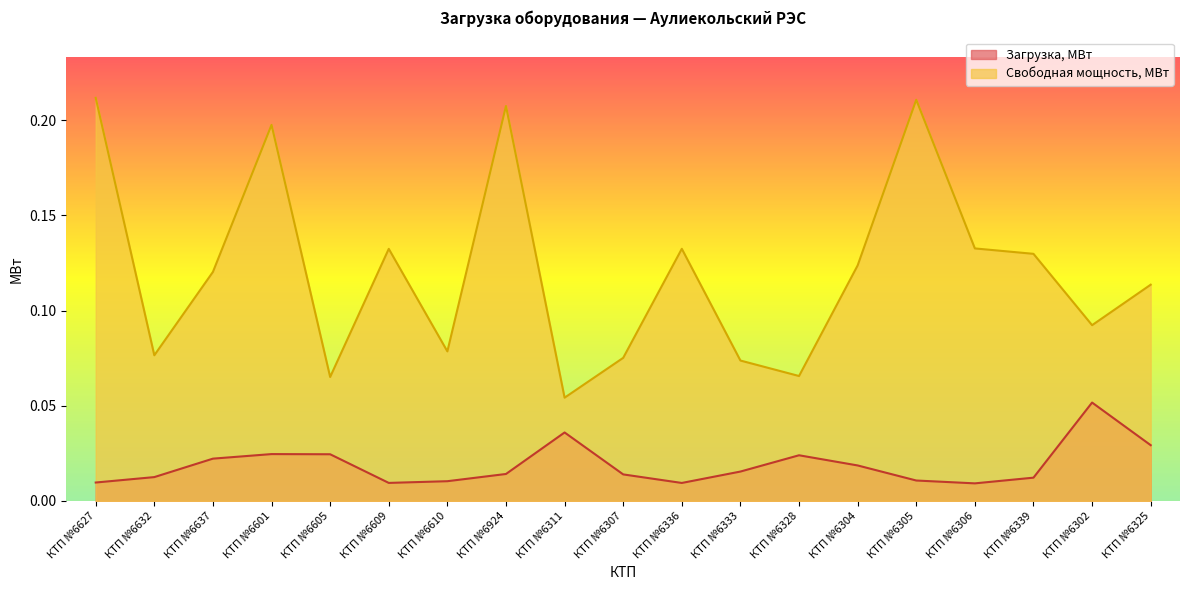

Reading left to right, list all the values displayed in this chart.

Загрузка, МВт: КТП №6627=0.0	КТП №6632=0.0	КТП №6637=0.0	КТП №6601=0.0	КТП №6605=0.0	КТП №6609=0.0	КТП №6610=0.0	КТП №6924=0.0	КТП №6311=0.0	КТП №6307=0.0	КТП №6336=0.0	КТП №6333=0.0	КТП №6328=0.0	КТП №6304=0.0	КТП №6305=0.0	КТП №6306=0.0	КТП №6339=0.0	КТП №6302=0.1	КТП №6325=0.0
Свободная мощность, МВт: КТП №6627=0.2	КТП №6632=0.1	КТП №6637=0.1	КТП №6601=0.2	КТП №6605=0.1	КТП №6609=0.1	КТП №6610=0.1	КТП №6924=0.2	КТП №6311=0.1	КТП №6307=0.1	КТП №6336=0.1	КТП №6333=0.1	КТП №6328=0.1	КТП №6304=0.1	КТП №6305=0.2	КТП №6306=0.1	КТП №6339=0.1	КТП №6302=0.1	КТП №6325=0.1